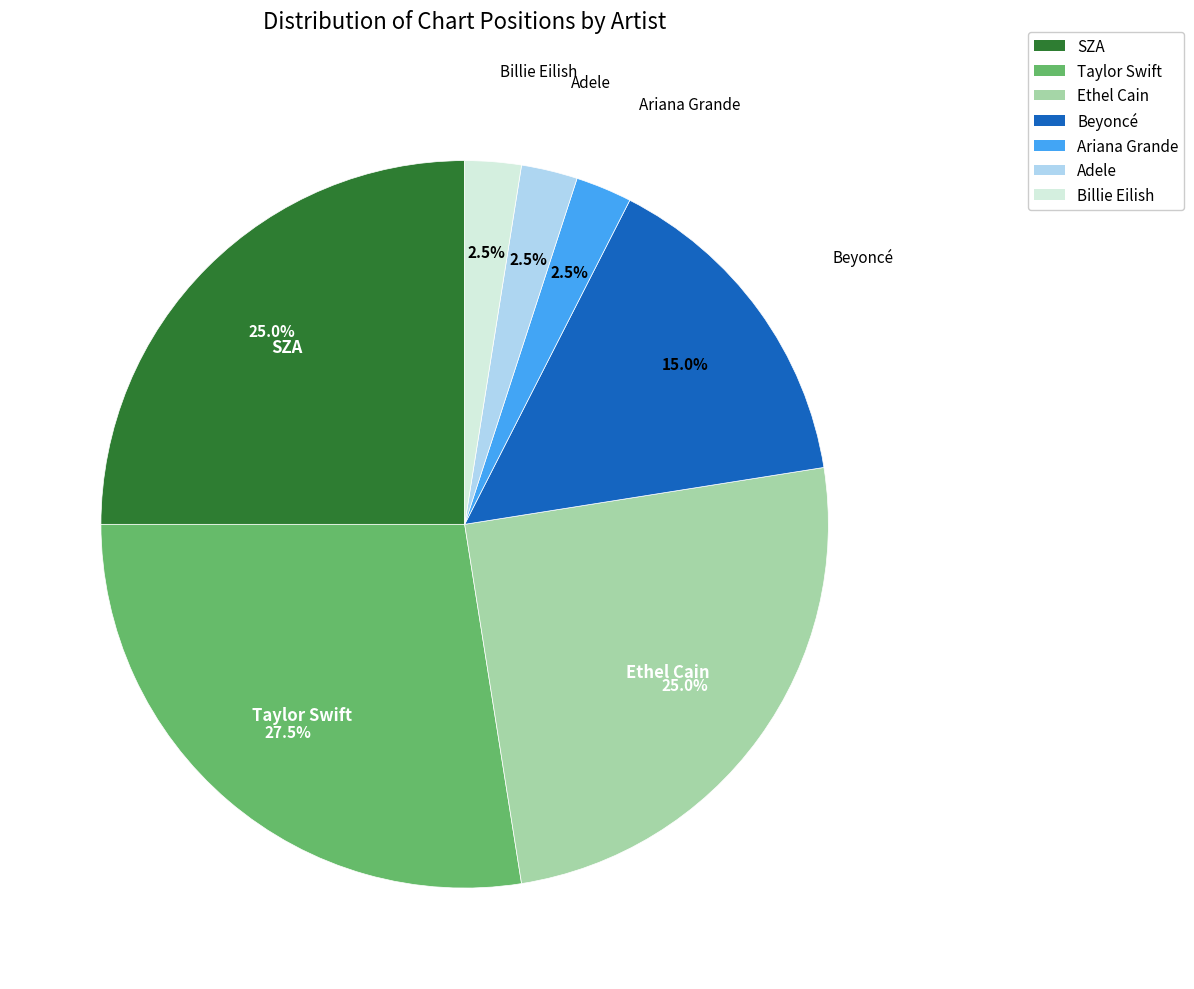

Which category has the biggest portion of the pie?

Taylor Swift